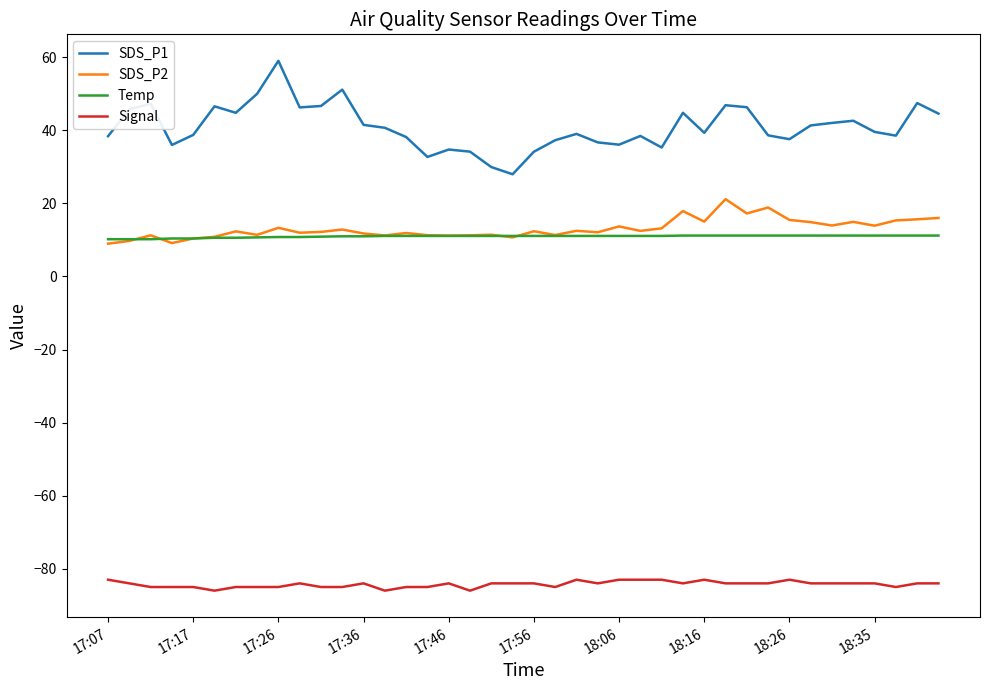

Which series has the largest range (max minus min)?

SDS_P1